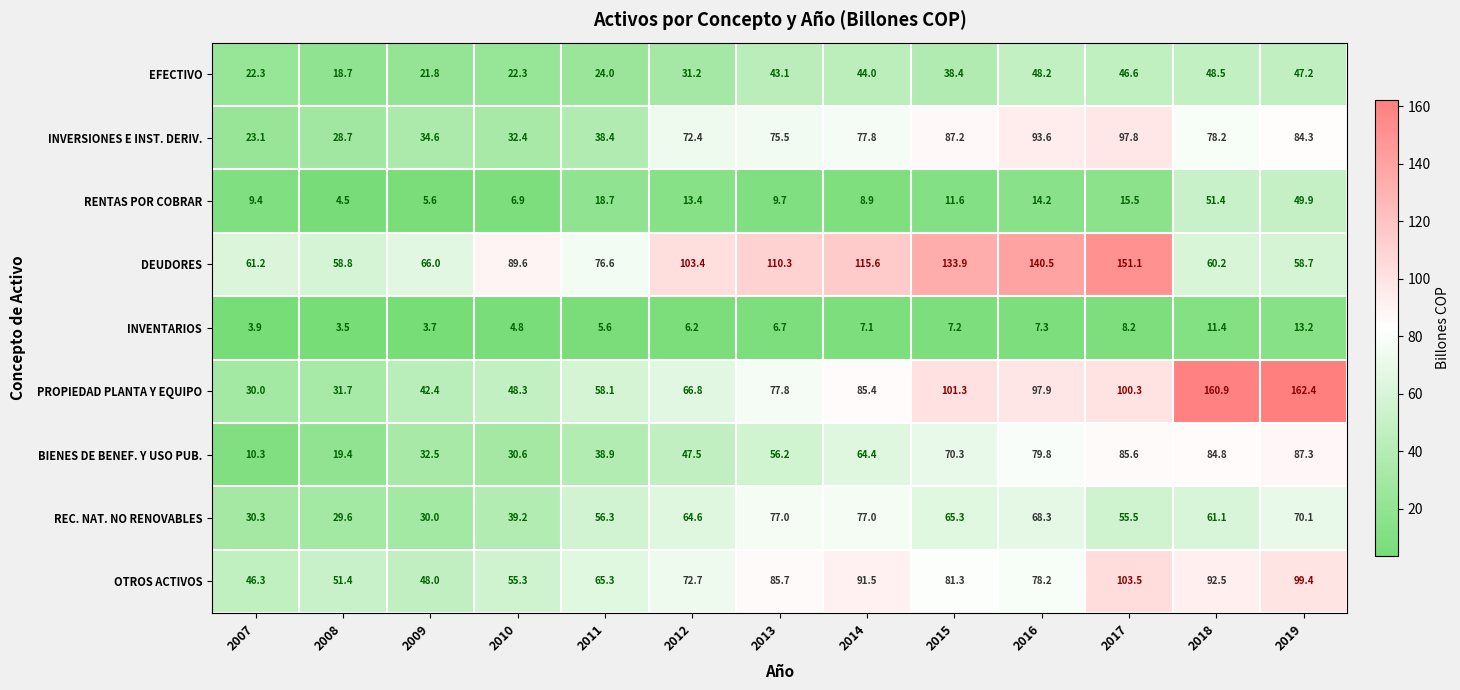

Rank the series by their maximum value, from highest to lowest.

PROPIEDAD PLANTA Y EQUIPO, DEUDORES, OTROS ACTIVOS, INVERSIONES E INST. DERIV., BIENES DE BENEF. Y USO PUB., REC. NAT. NO RENOVABLES, RENTAS POR COBRAR, EFECTIVO, INVENTARIOS